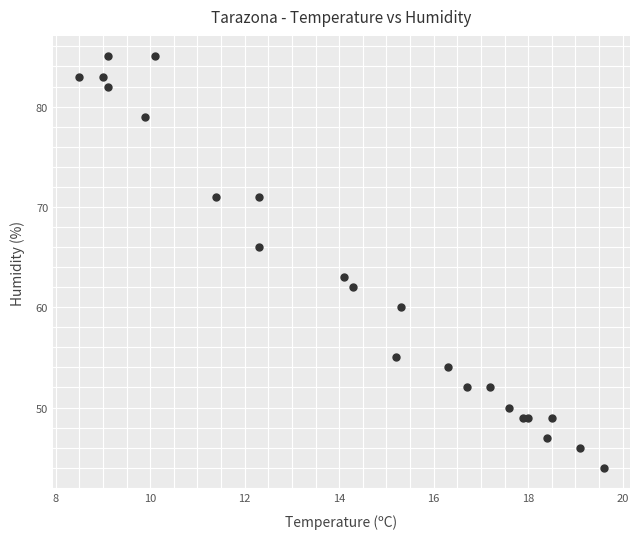

What Y value in the scatter plot is closest to 64?

63